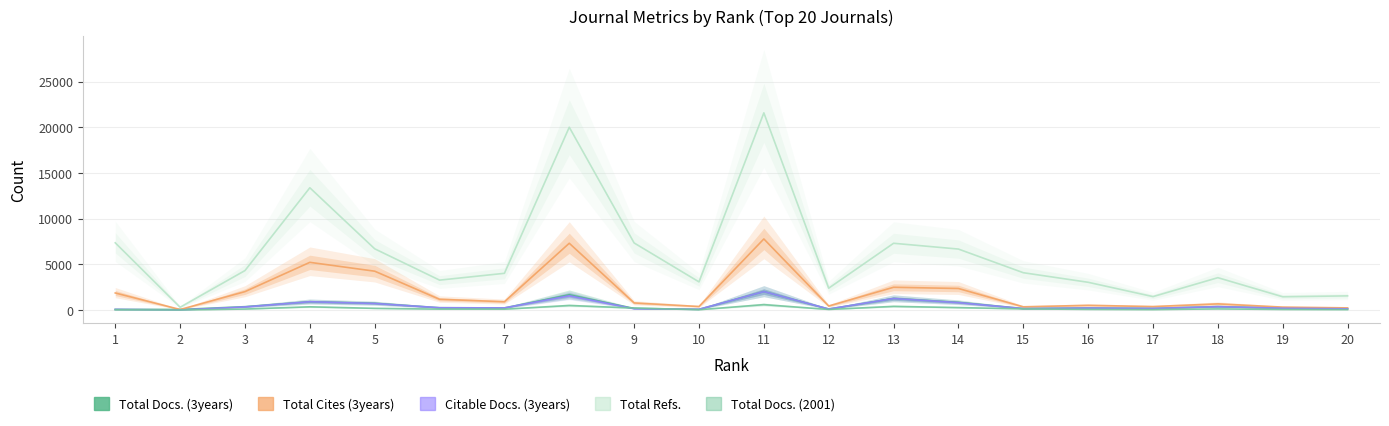

Which has a higher value, 3 or 12?

3